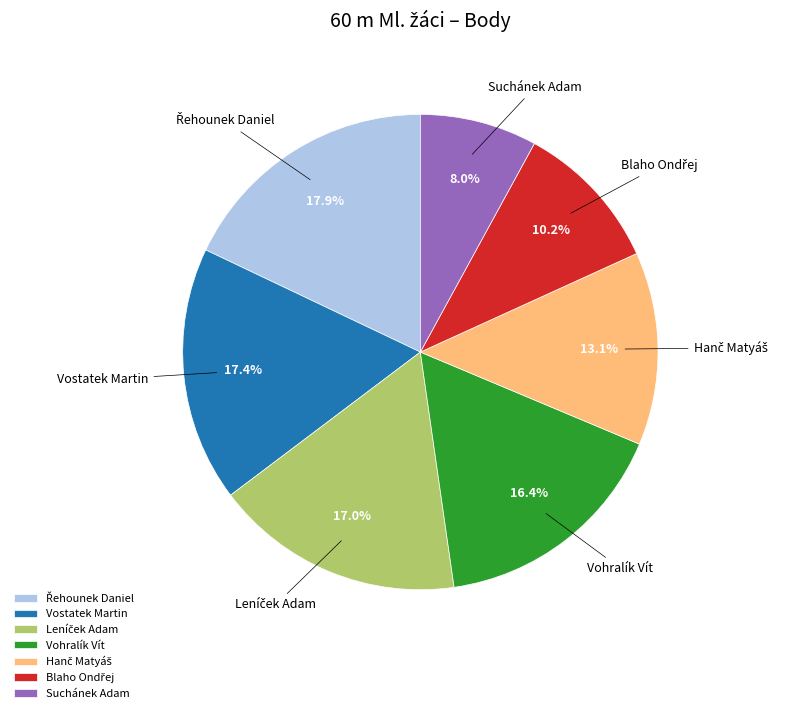

What percentage do Suchánek Adam and Vohralík Vít together represent?

24.4%